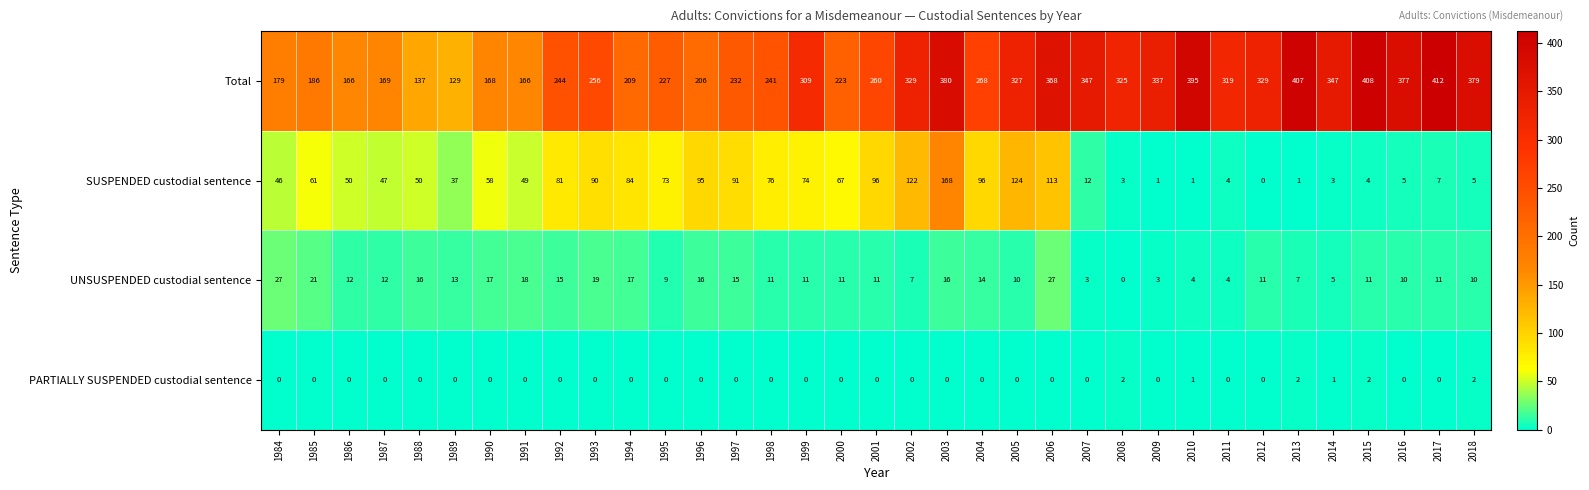

What is the spread (max minus min) of values at 1997?

232